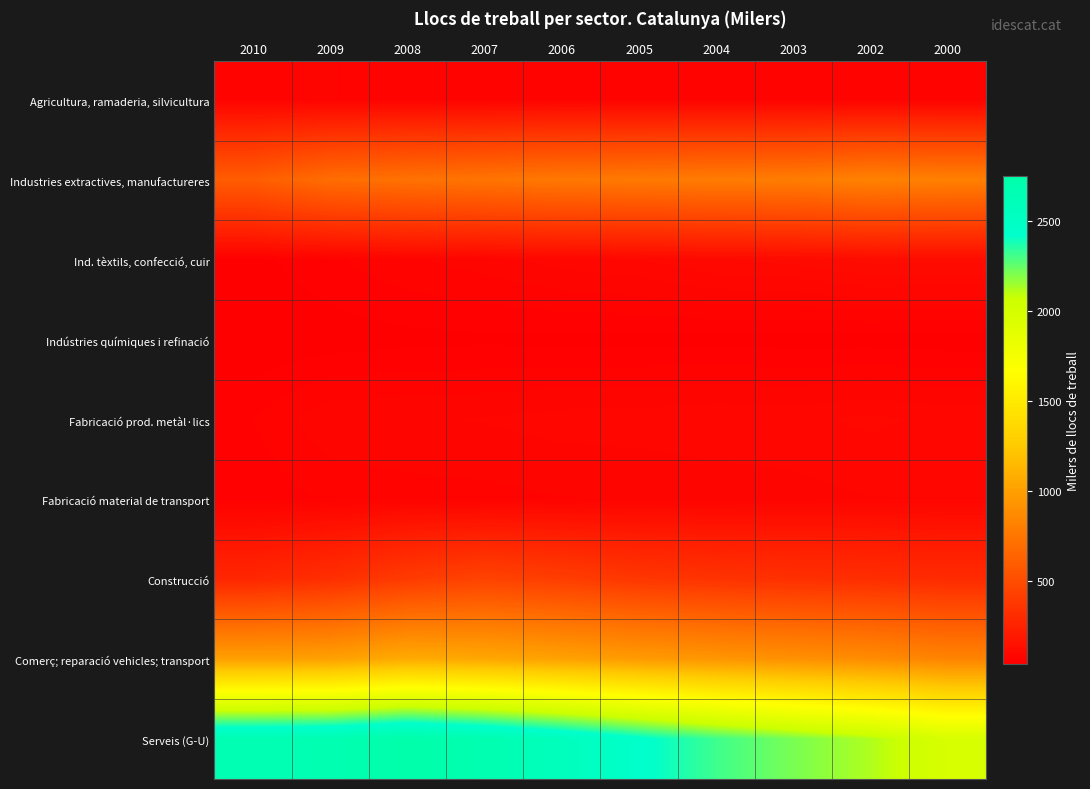

What is the spread (max minus min) of values at 2006?

2515